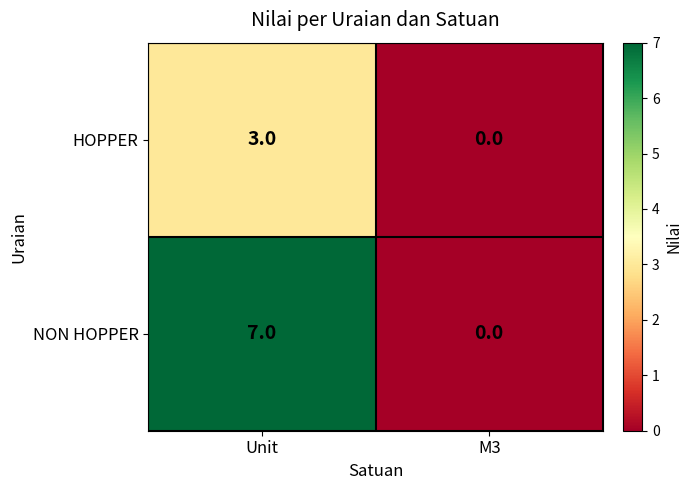

List the series in order of their peak value, lowest first.

HOPPER, NON HOPPER